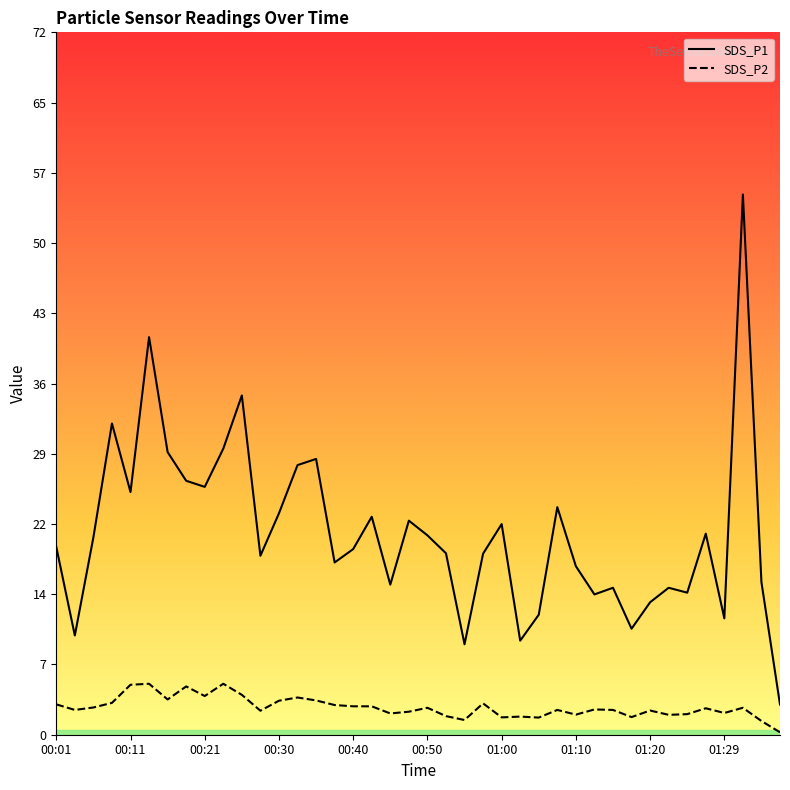

Is this an area chart (filled region under the line)?

No